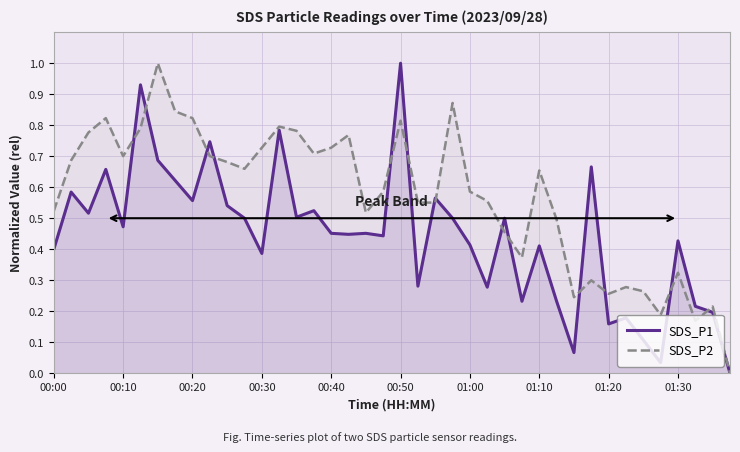

List the series in order of their peak value, lowest first.

SDS_P1, SDS_P2